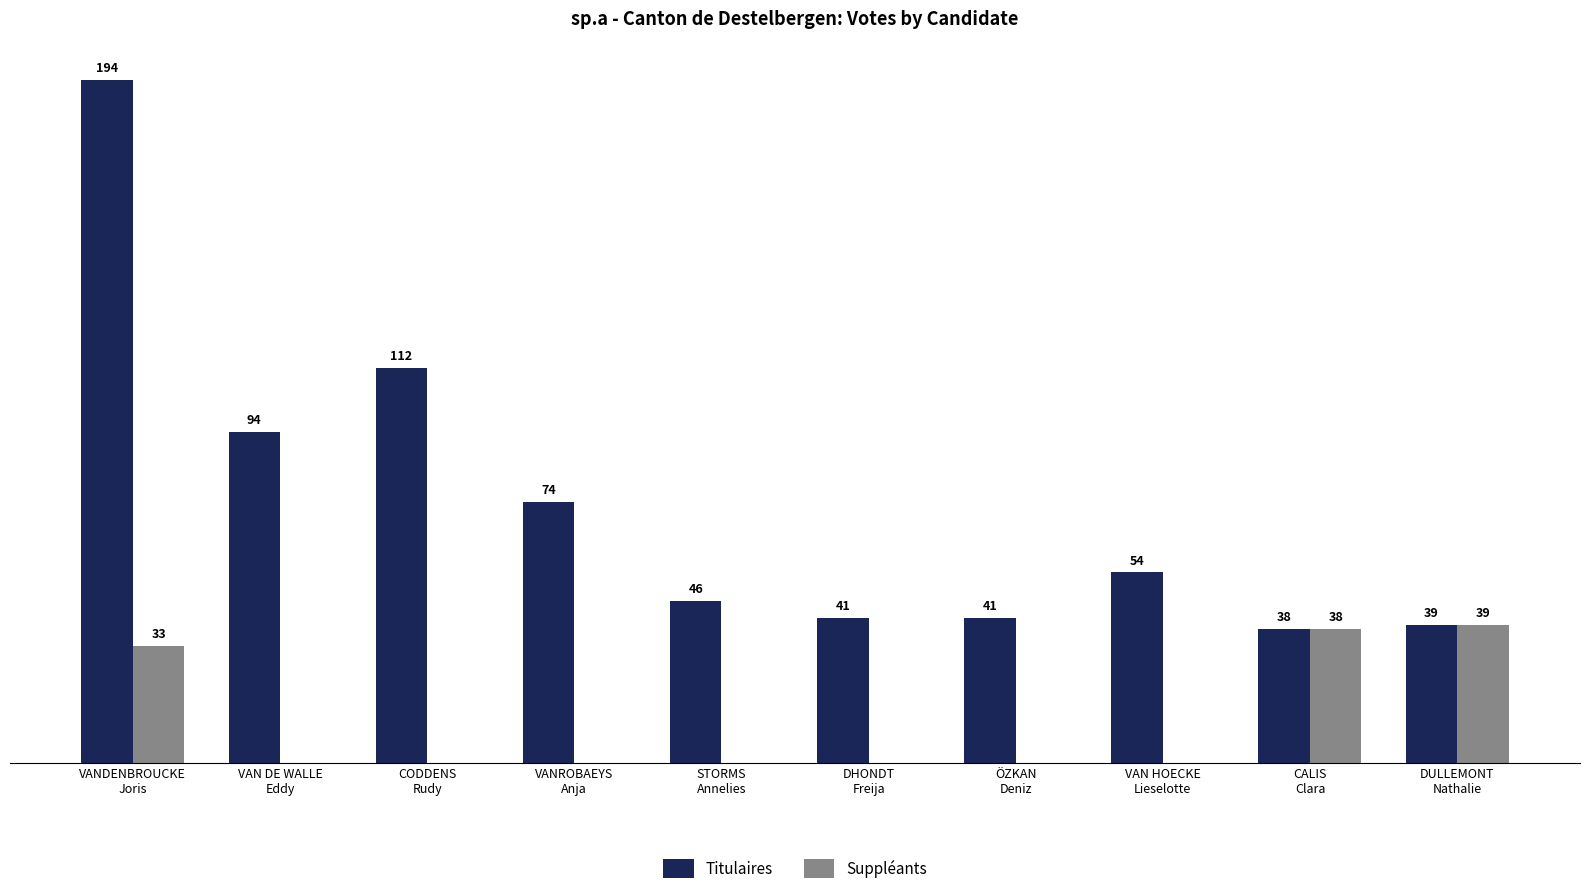

Which series has the largest total across all categories?

Titulaires